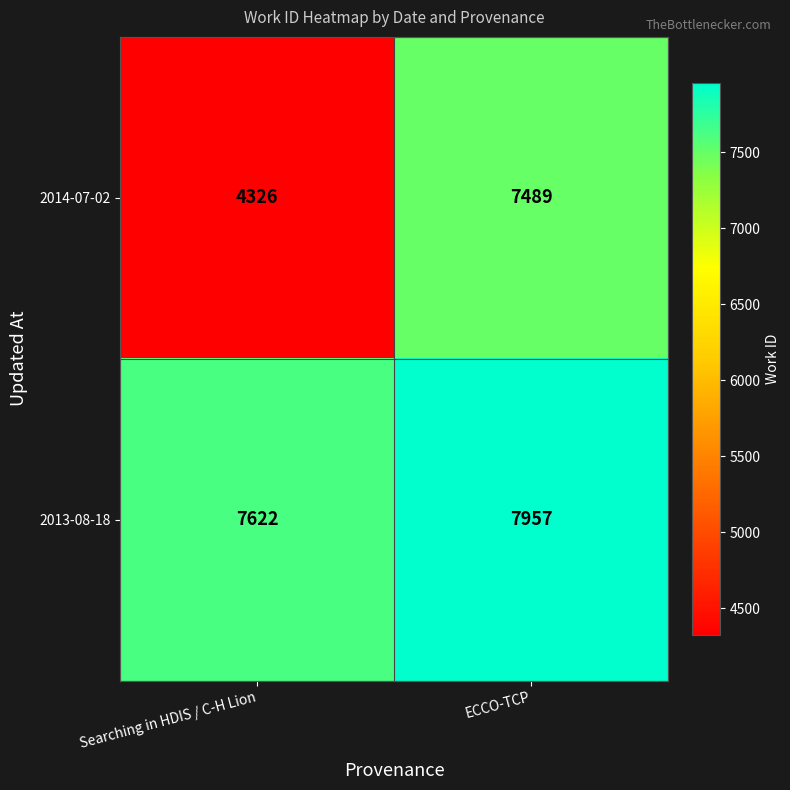

Which series has the largest total across all categories?

2013-08-18